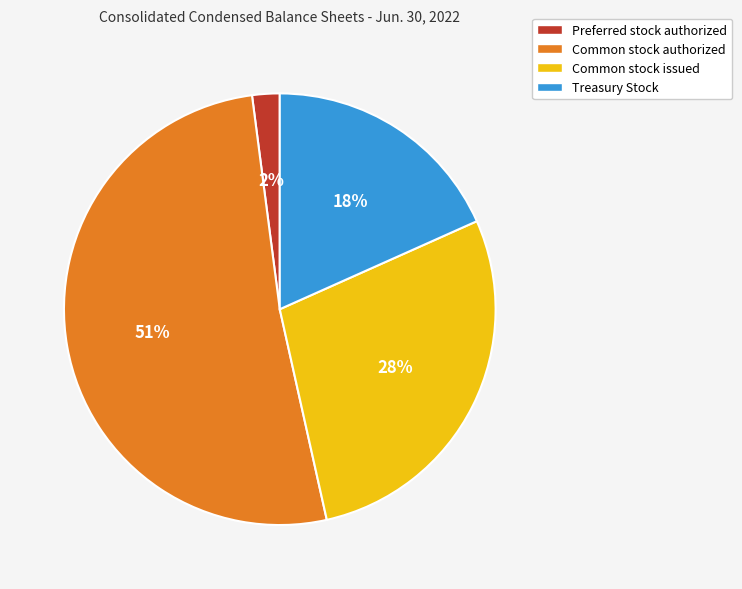

Does Common stock issued account for over 50% of the chart?

No